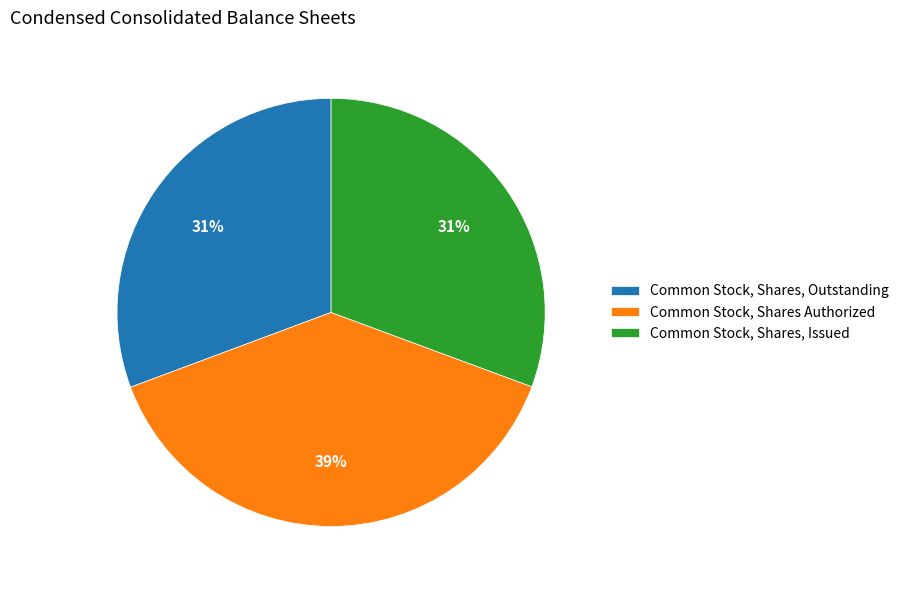

What is the largest slice in the pie chart?

Common Stock, Shares Authorized